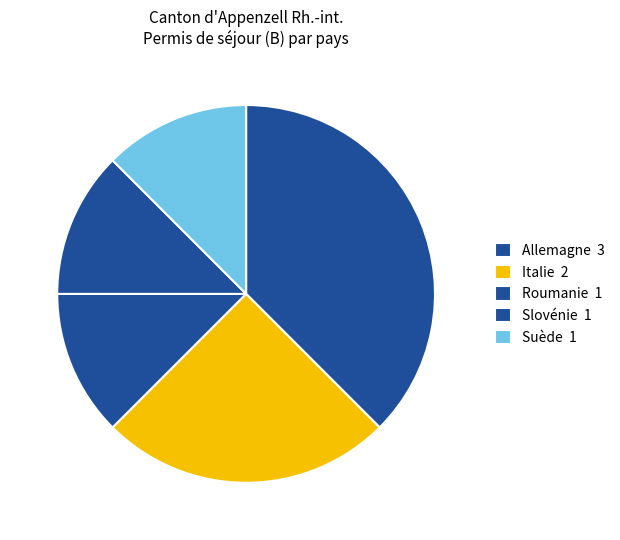

Count the number of slices in the pie.

5